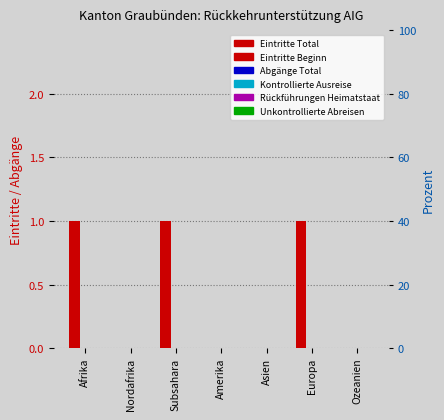

Reading left to right, list all the values displayed in this chart.

Eintritte Total: 1	0	1	0	0	1	0
Eintritte Beginn: 1	0	1	0	0	1	0
Abgänge Total: 0	0	0	0	0	0	0
Kontrollierte Ausreise: 0	0	0	0	0	0	0
Rückführungen Heimatstaat: 0	0	0	0	0	0	0
Unkontrollierte Abreisen: 0	0	0	0	0	0	0